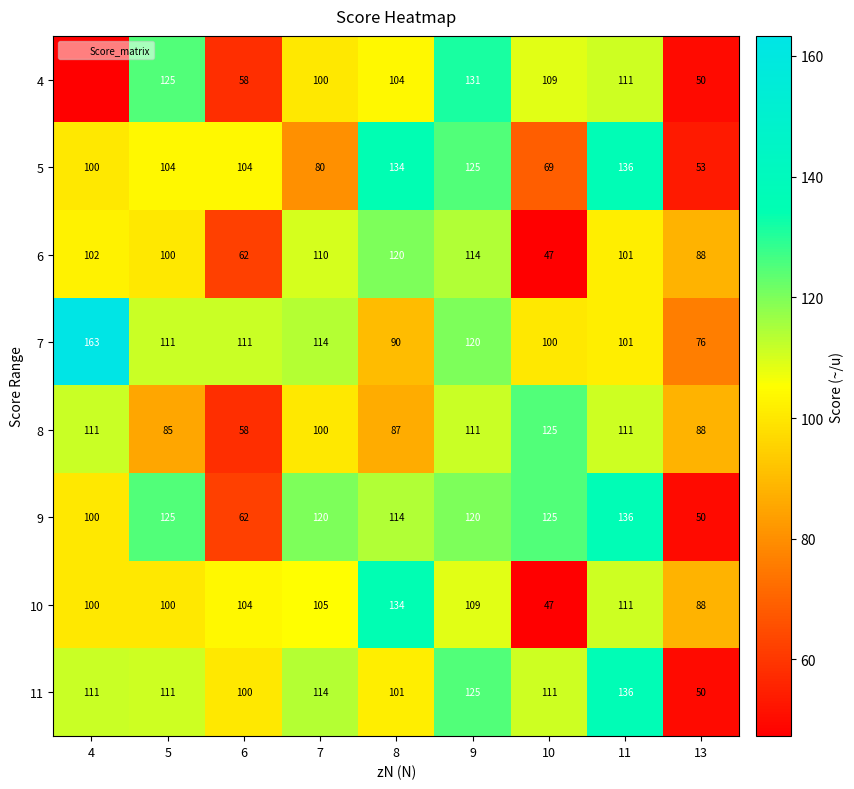

Between 4 and 13, which is larger?

13